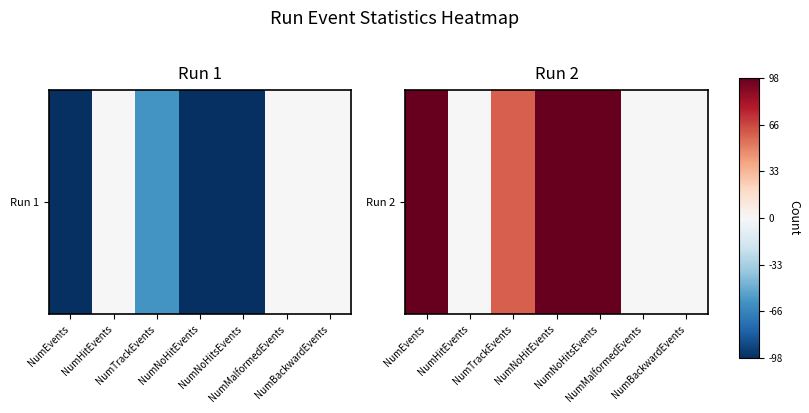

Which has a higher value, NumMalformedEvents or NumTrackEvents?

NumTrackEvents